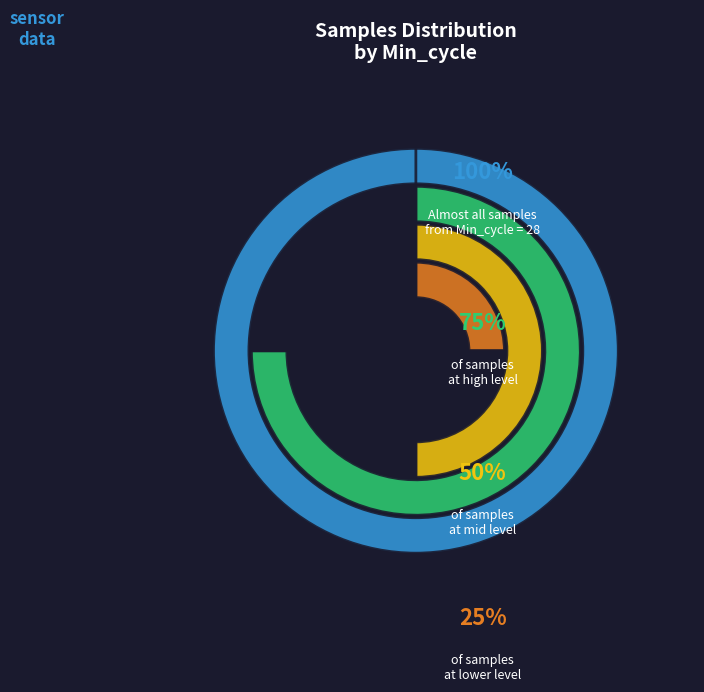

Is there a majority slice in this chart?

No